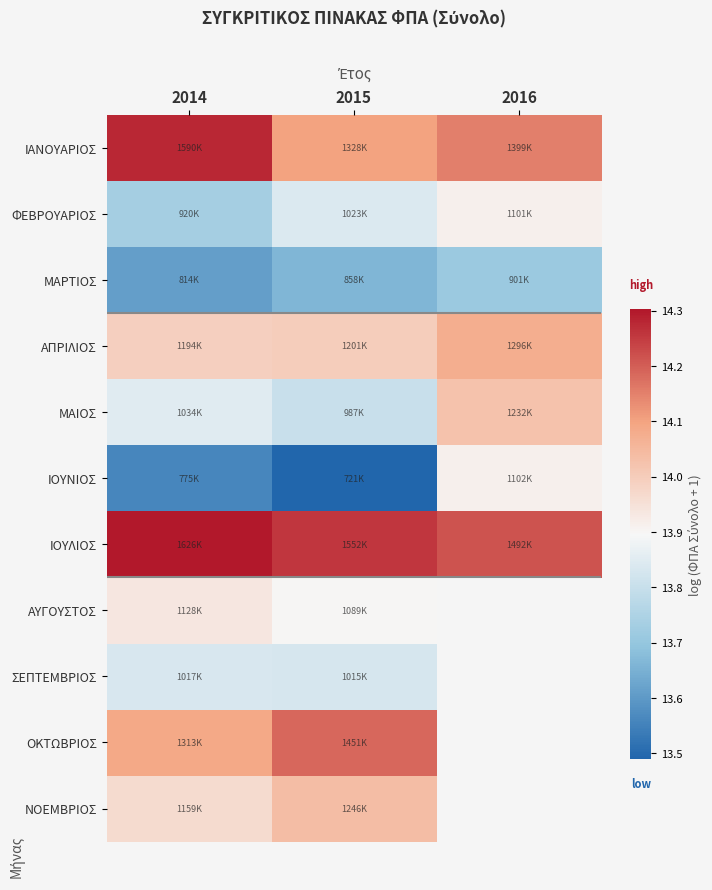

Is it true that ΜΑΡΤΙΟΣ equals 13.7 at 2015?

True